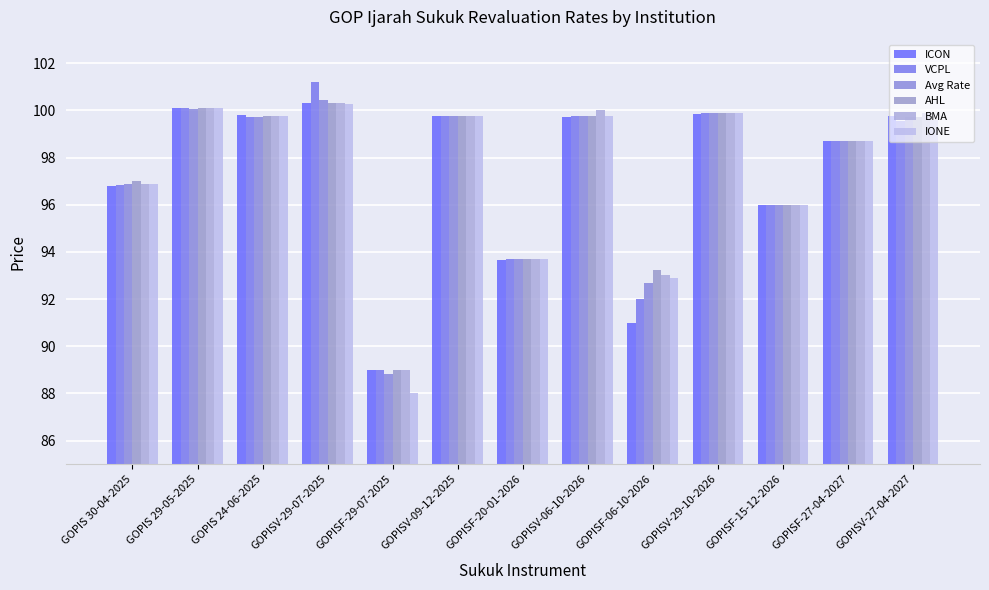

Is the value of BMA at GOPISF-06-10-2026 greater than the value of ICON at GOPISV-27-04-2027?

No